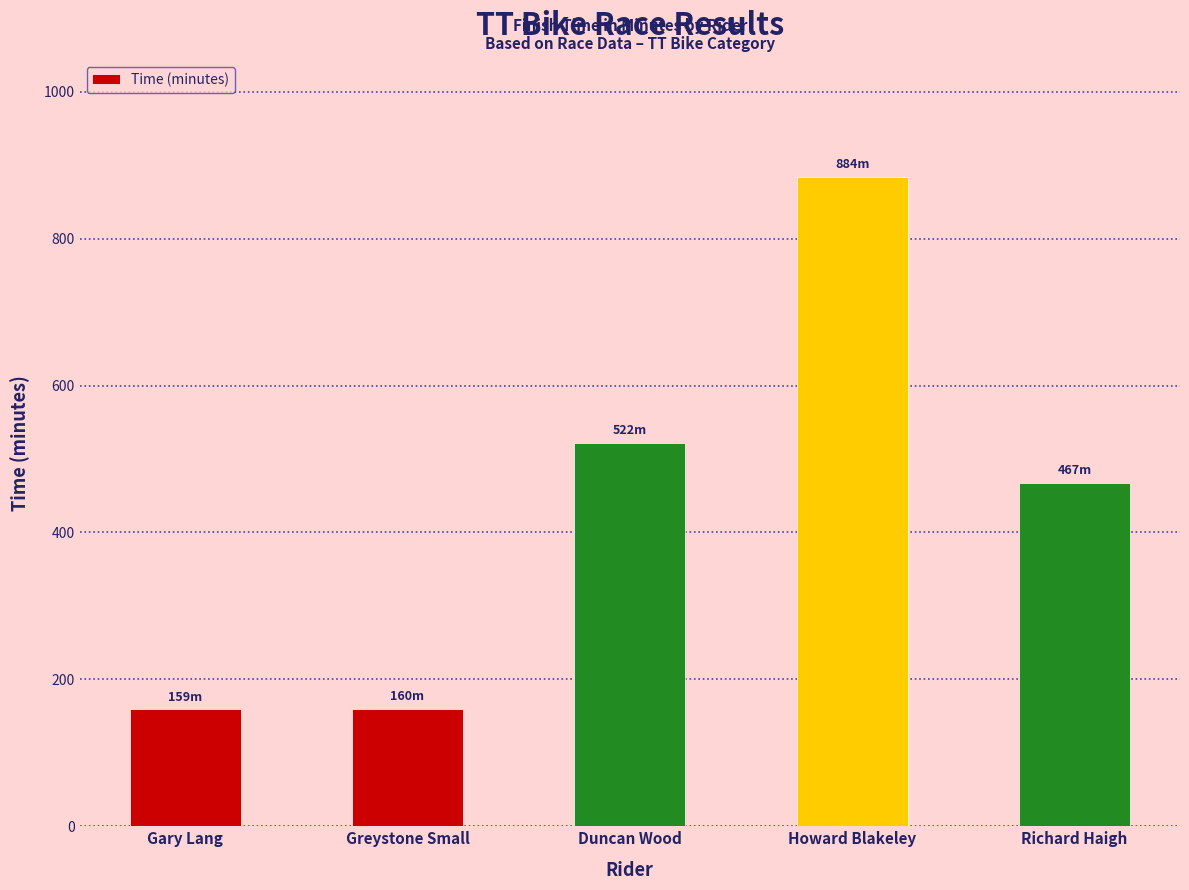

Which label corresponds to the largest value in the chart?

Howard Blakeley